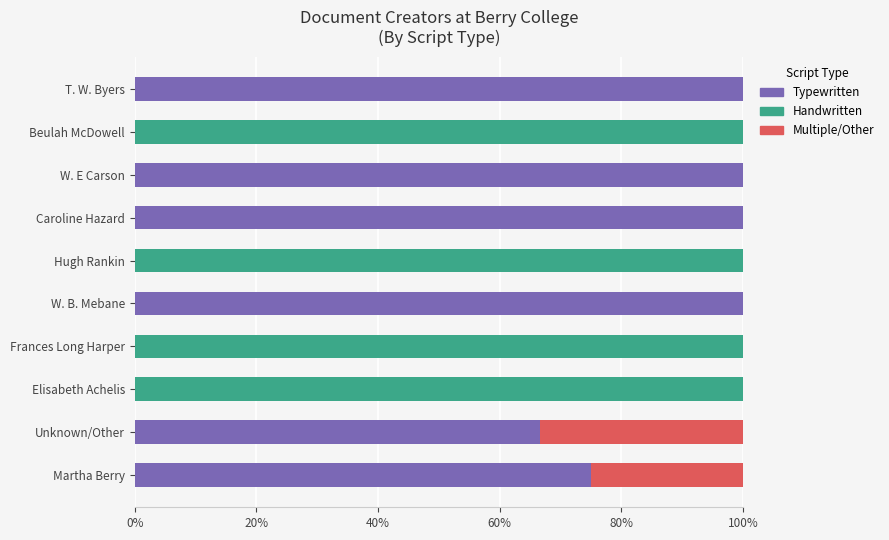

At which label is Typewritten closest to 50?

Unknown/Other